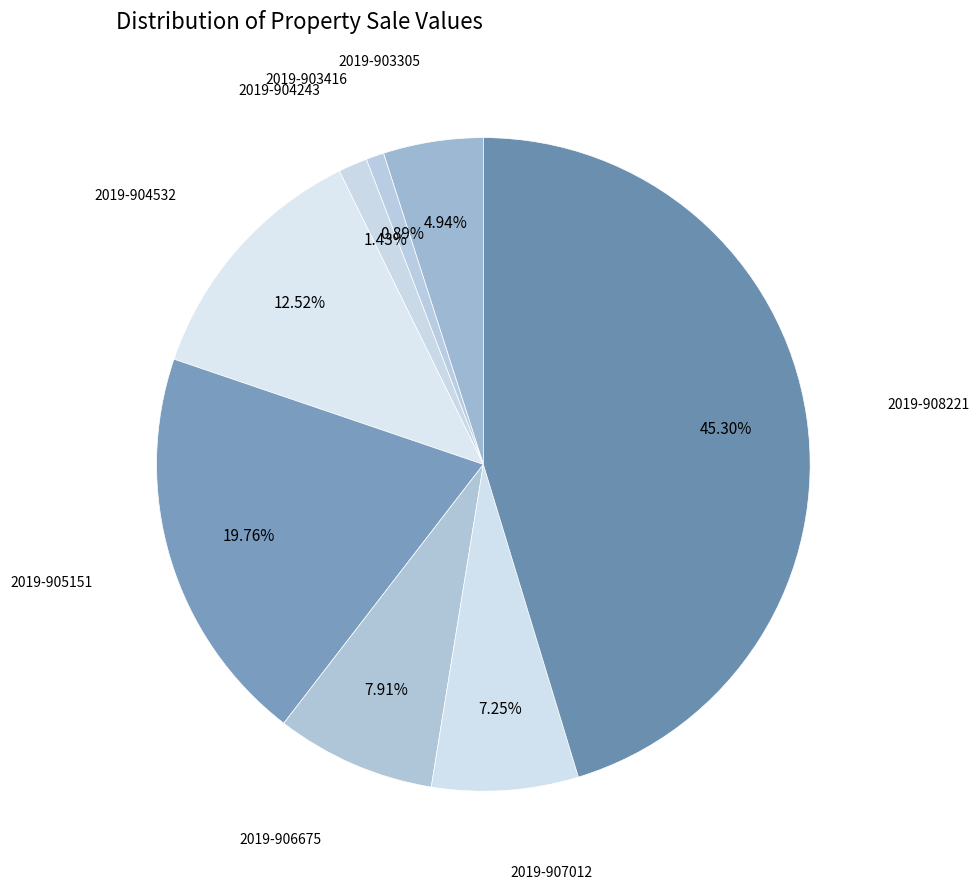

How many segments does this pie chart have?

8